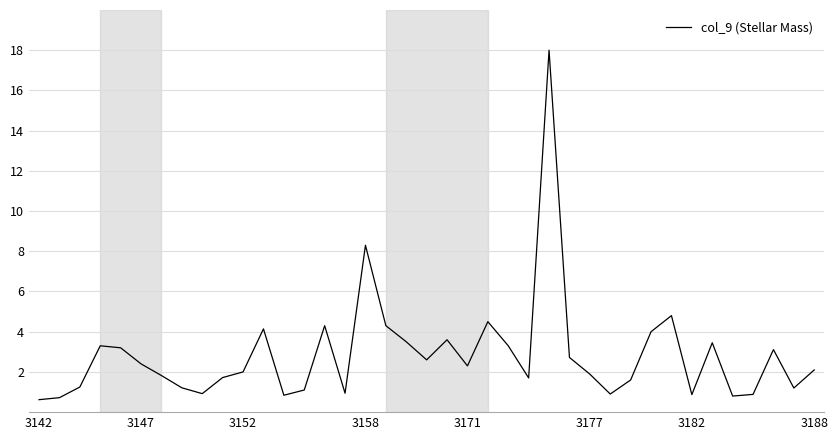

What is the greatest value displayed?

18.0